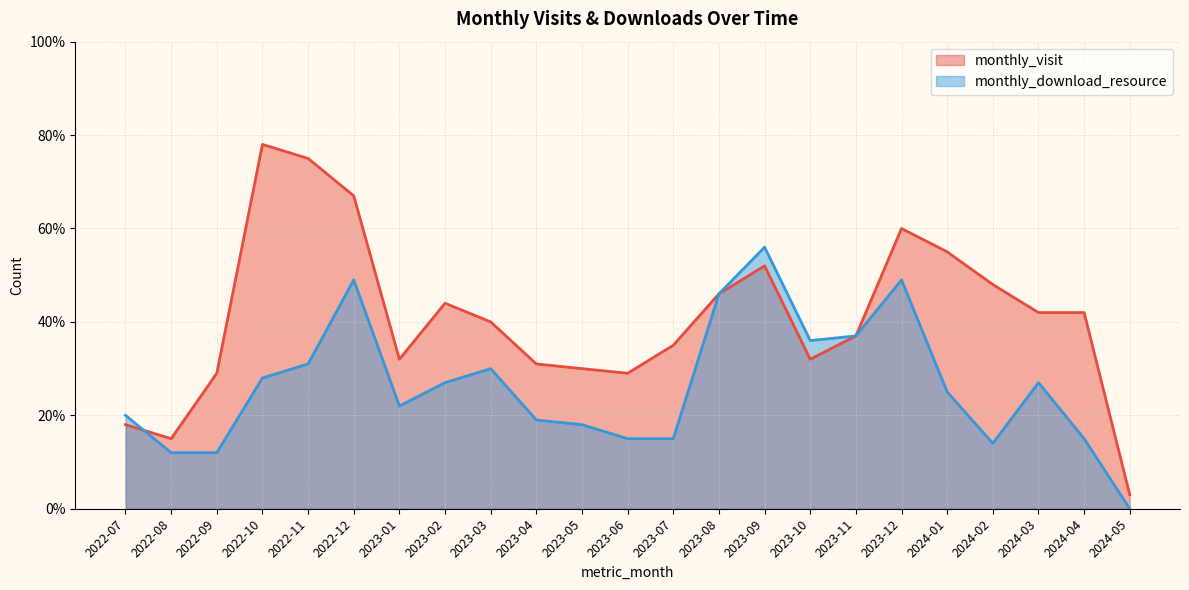

How many data points in monthly_download_resource are above 25?

11